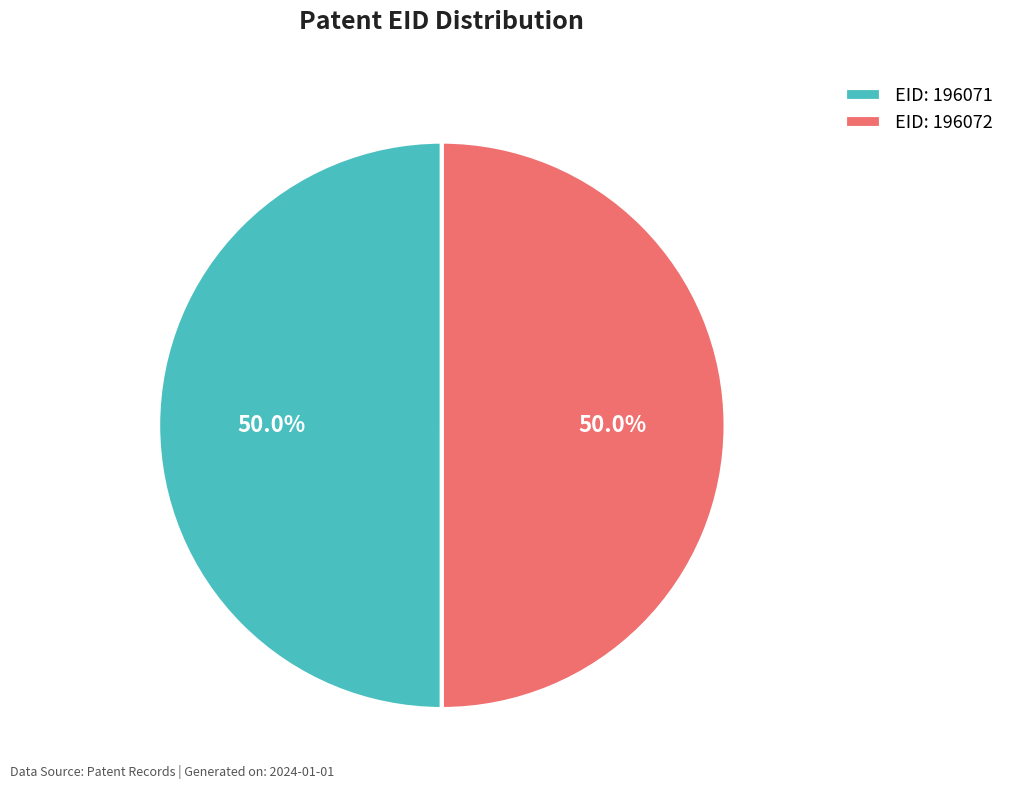

Approximately how many times larger is the value at EID: 196072 compared to EID: 196071?

1.0